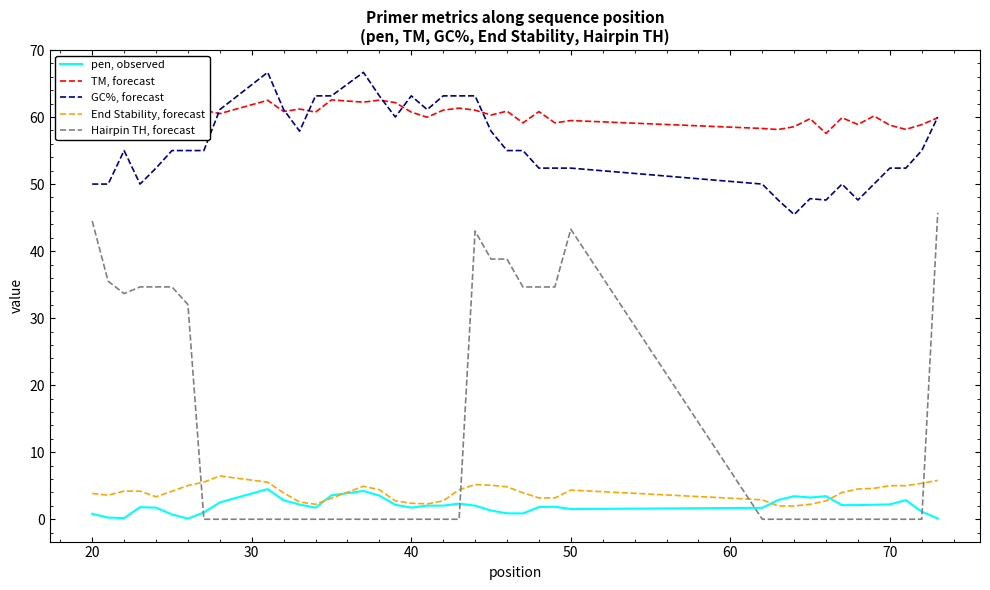

How many categories are shown in the chart?

40